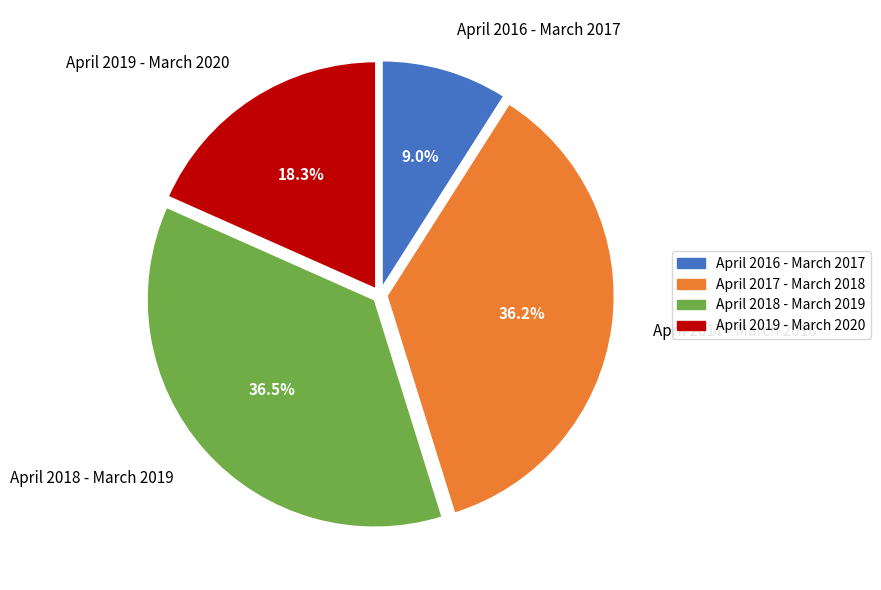

How much of the chart is everything except April 2019 - March 2020?

81.7%